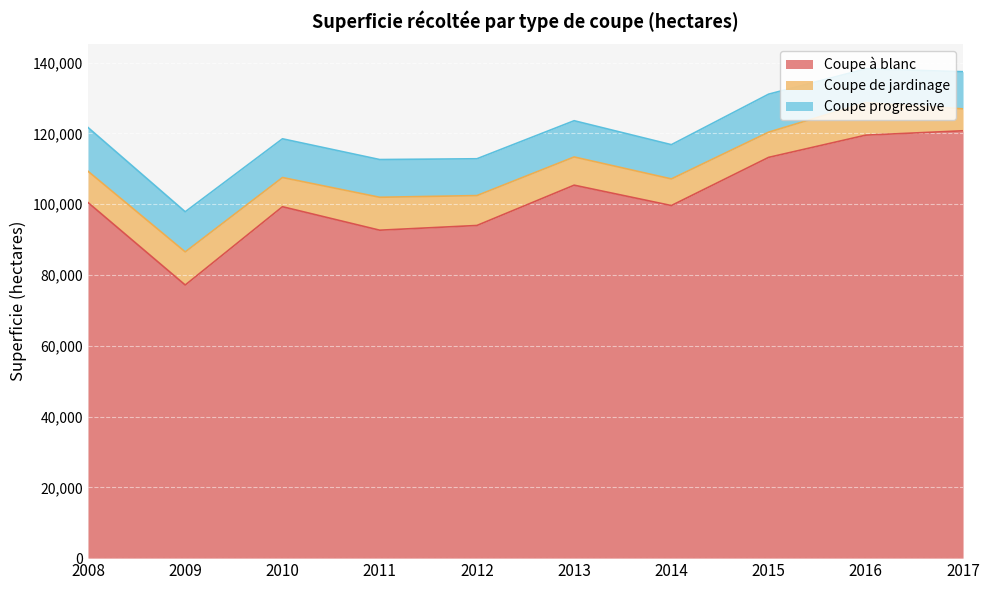

What is the total value across all series at 2017?

137427